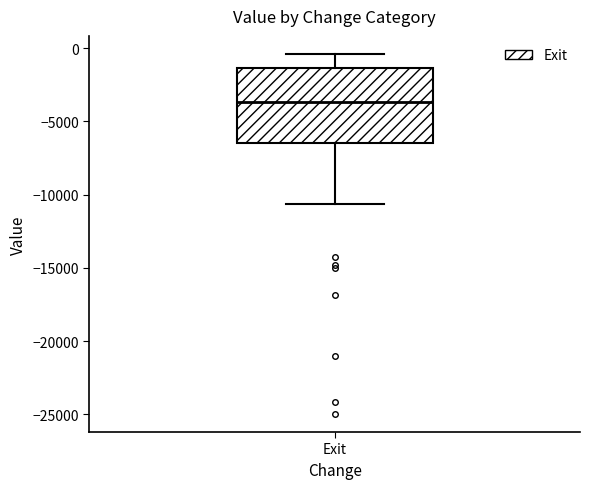

Where does the median line of the box for Exit sit on the y-axis? The values are not printed on the chart, so give them approximately, as read against the axis.

-3500